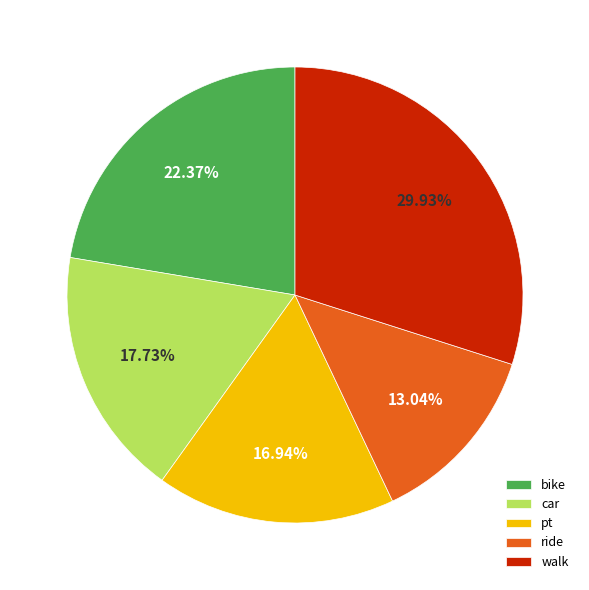

Is there a majority slice in this chart?

No